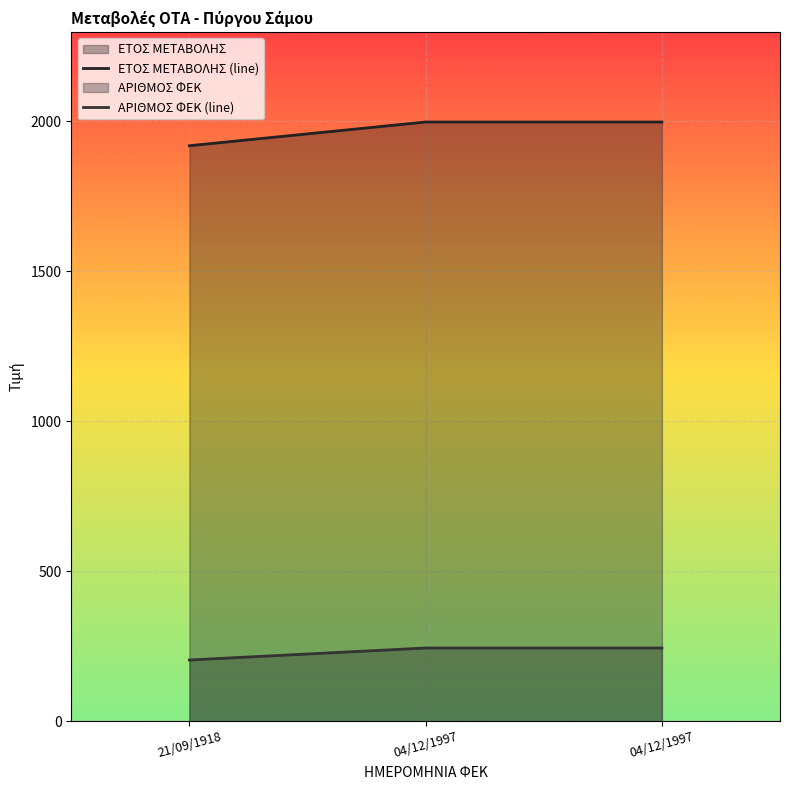

Which series has the largest total across all categories?

ΕΤΟΣ ΜΕΤΑΒΟΛΗΣ (line)